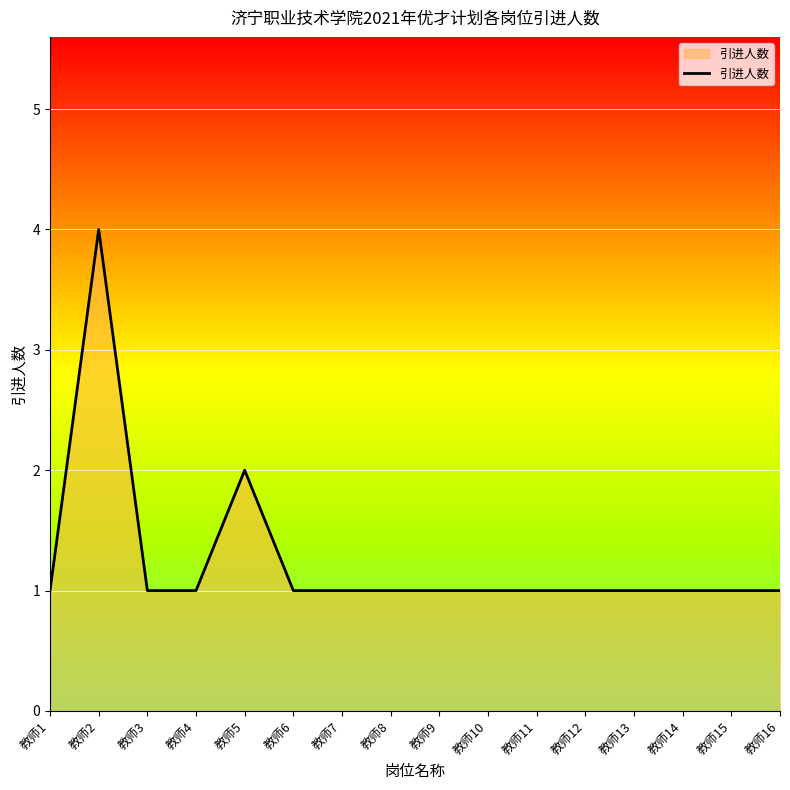

The chart shows a value of 4 at 教师2. True or false?

True